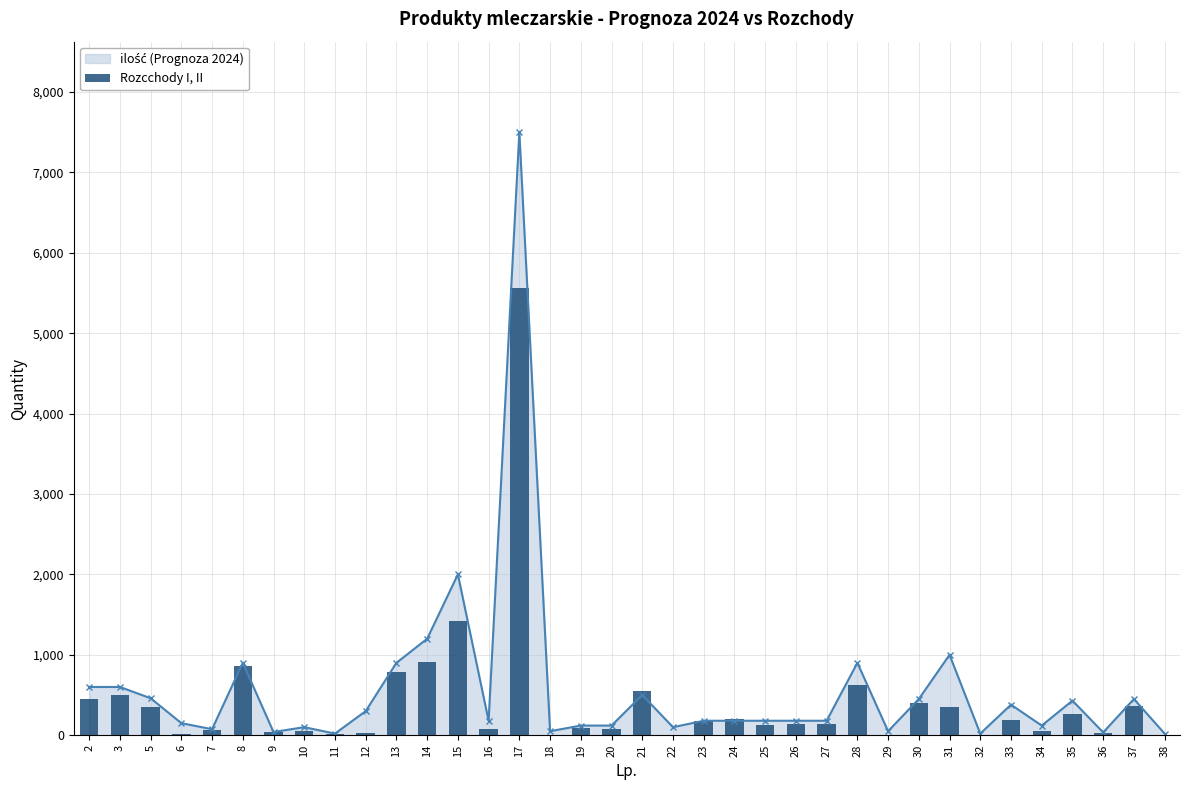

How many categories are shown in the chart?

36